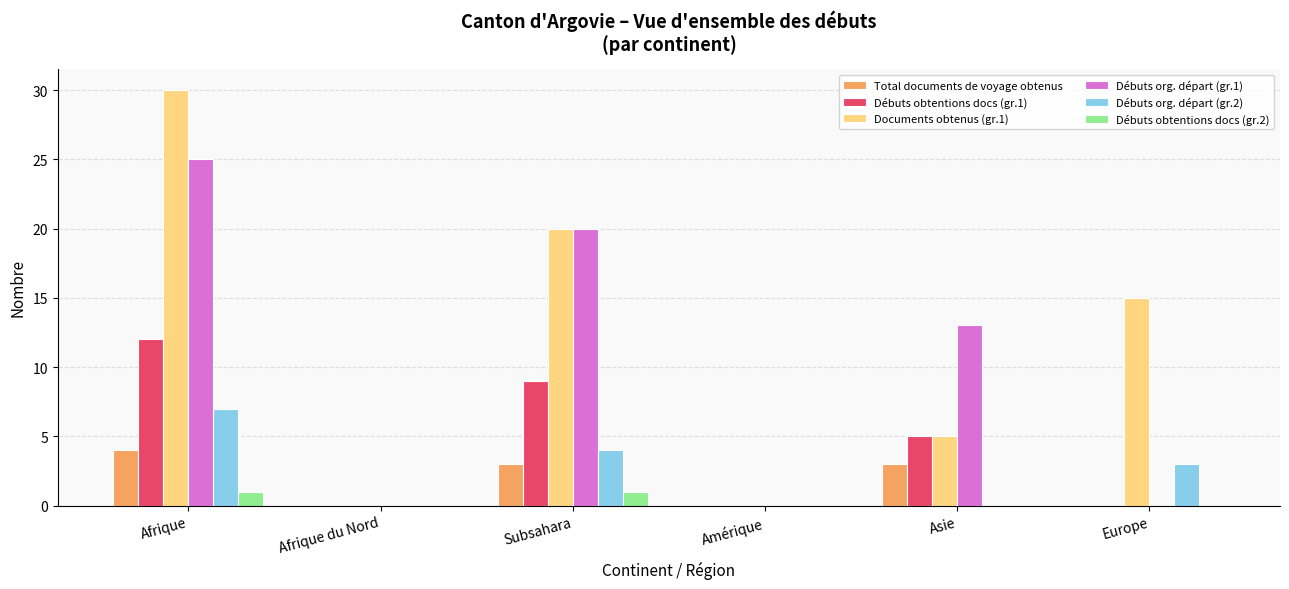

Which series has the largest total across all categories?

Documents obtenus (gr.1)